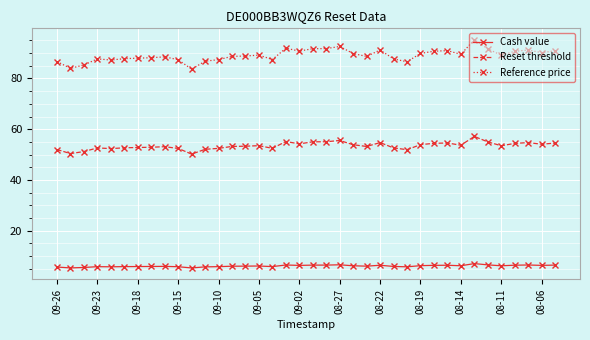

True or false: Reset threshold and Cash value intersect in this chart.

False